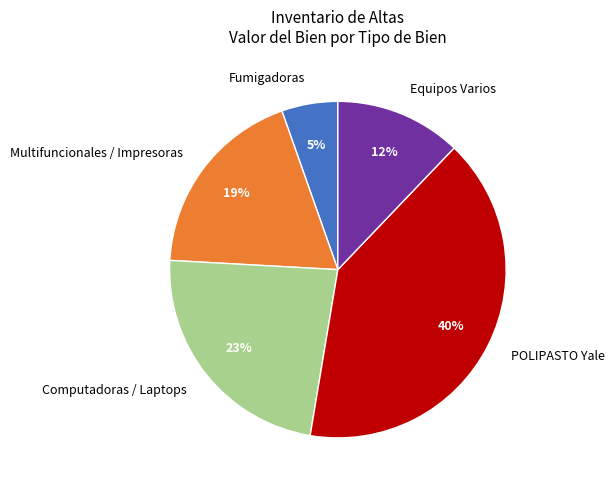

Is there a majority slice in this chart?

No